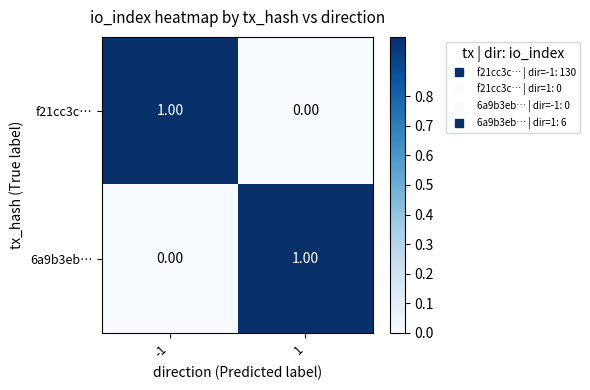

Rank the categories by 6a9b3eb… value from highest to lowest.

1, -1